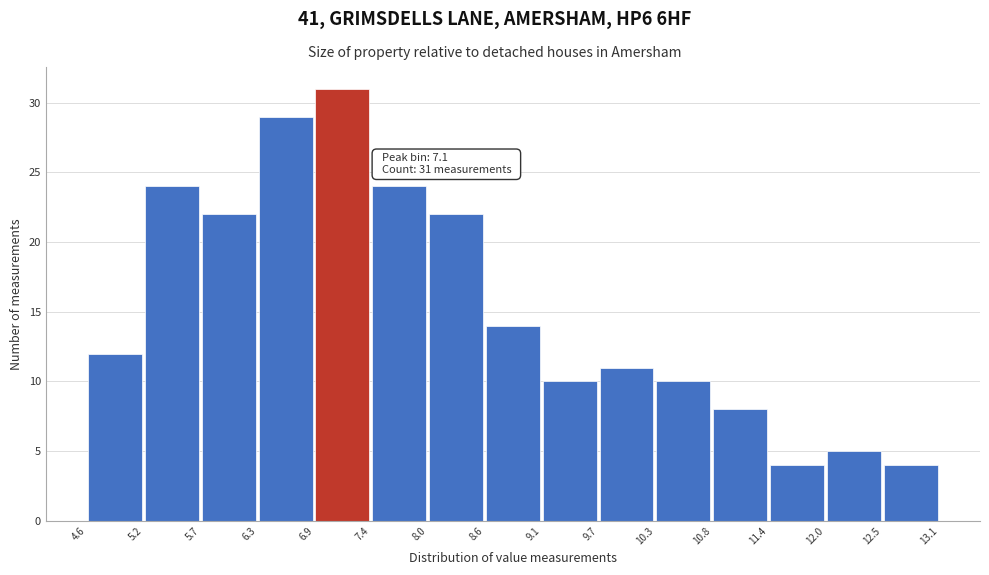

Over which range of the x-axis is the bar tallest?

6.9 to 7.4